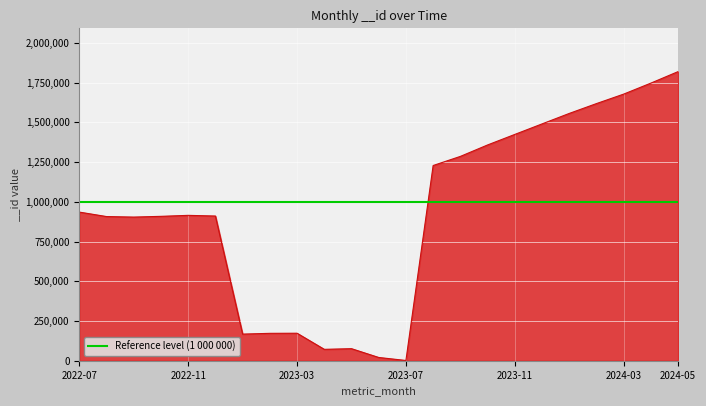

How many data points are less than 914565?

11